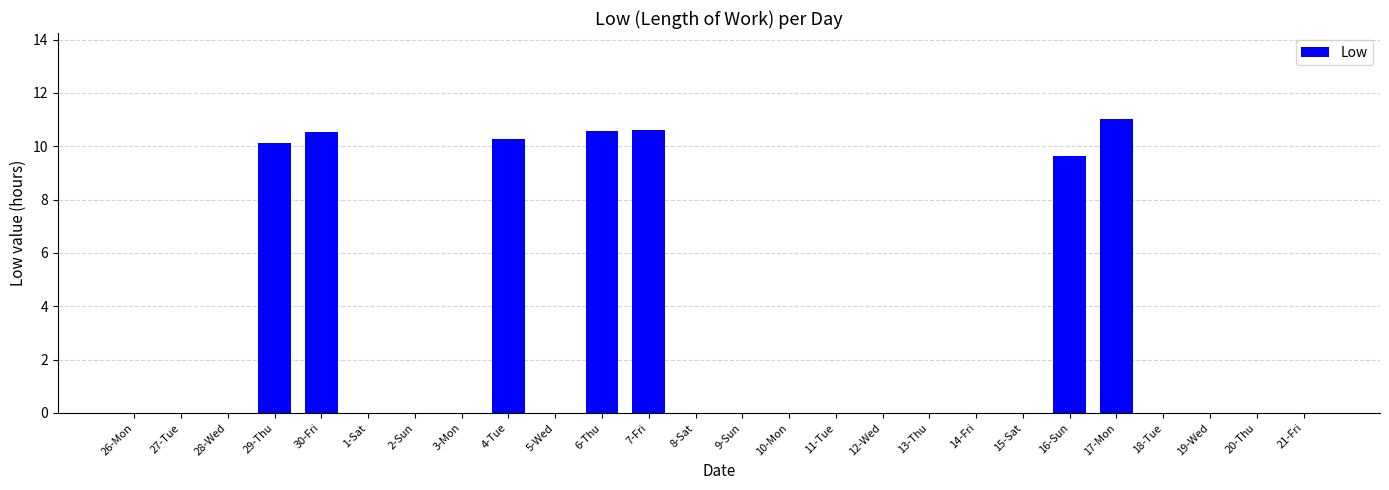

What is the average value?

2.8